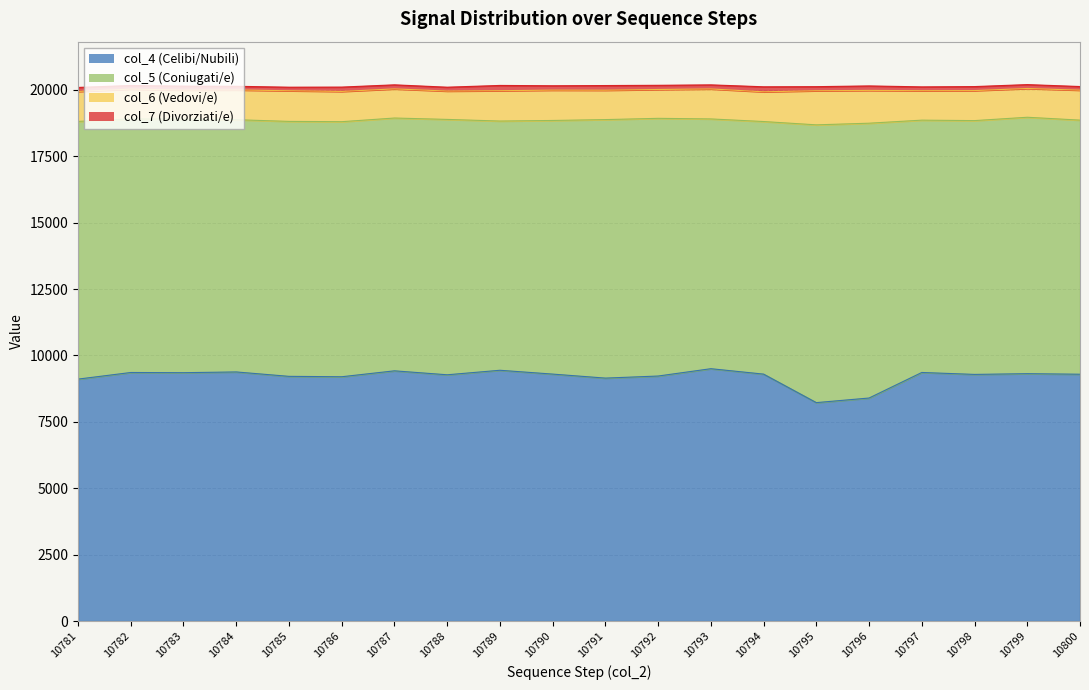

At how many categories does at least one series exceed 951?

20